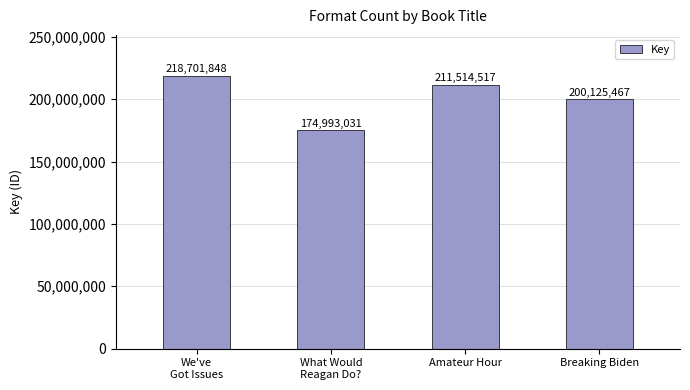

Reading left to right, extract all data points from this chart.

We've
Got Issues=218701848	What Would
Reagan Do?=174993031	Amateur Hour=211514517	Breaking Biden=200125467